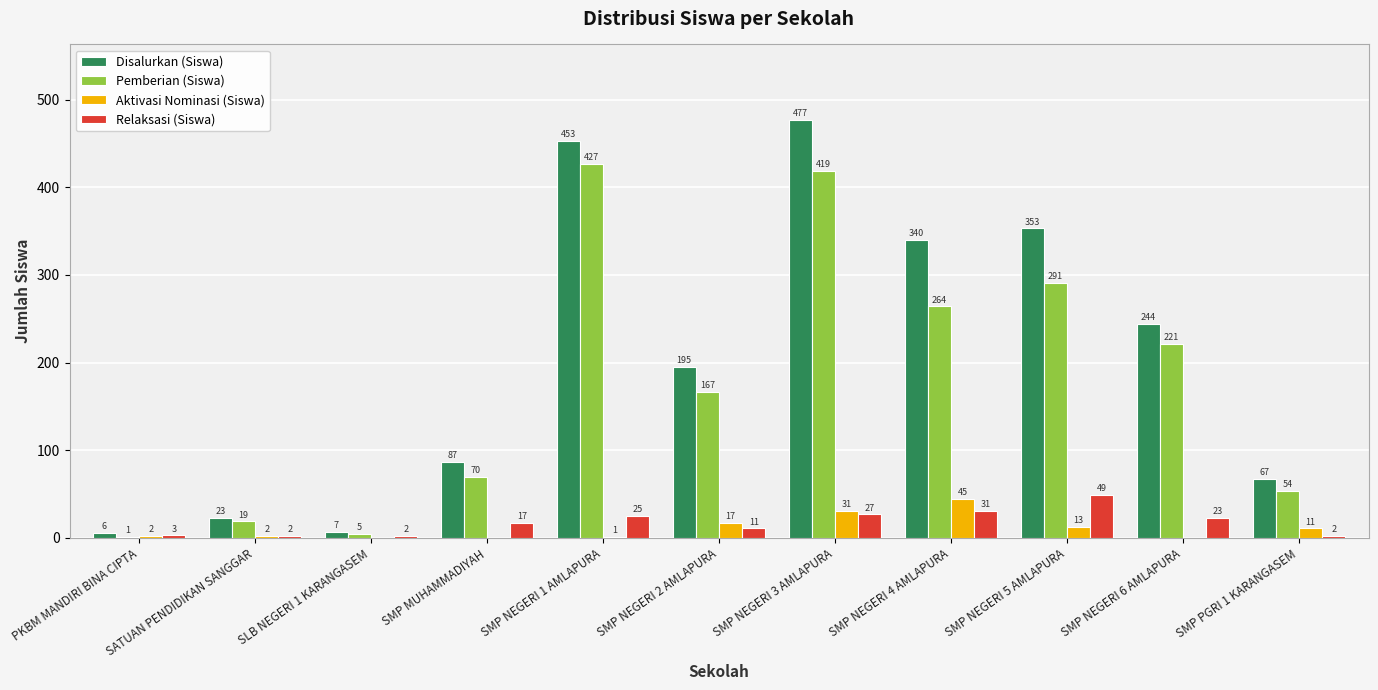

What is the difference between the Aktivasi Nominasi (Siswa) values at PKBM MANDIRI BINA CIPTA and SMP NEGERI 3 AMLAPURA?

29